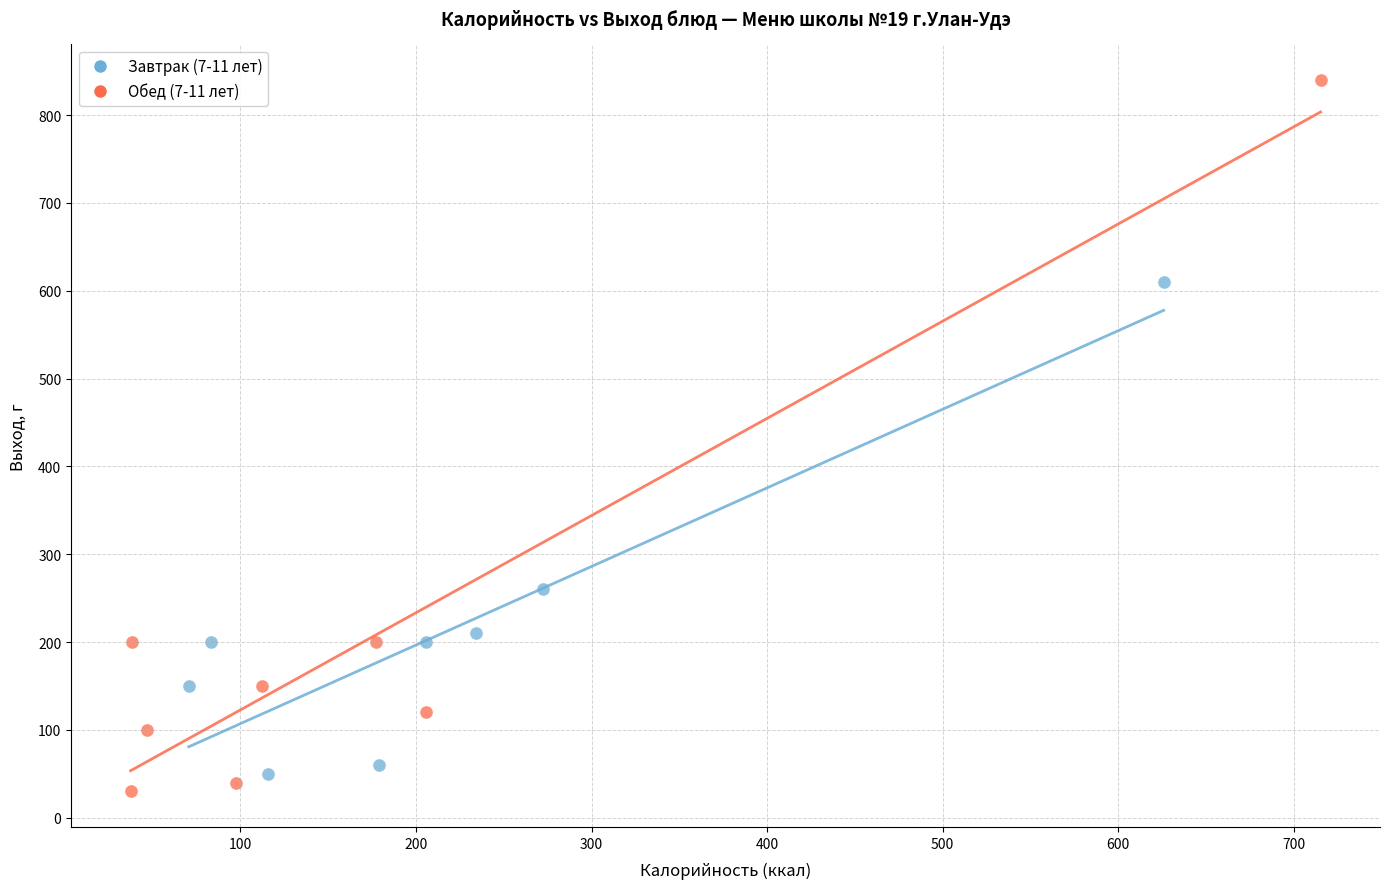

Which series has the largest Y range (max minus min)?

Обед (7-11 лет)